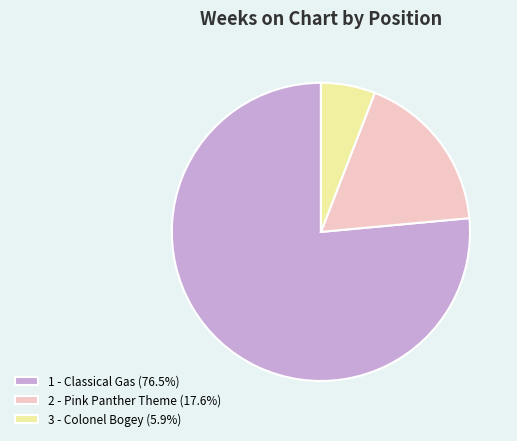

How many segments does this pie chart have?

3